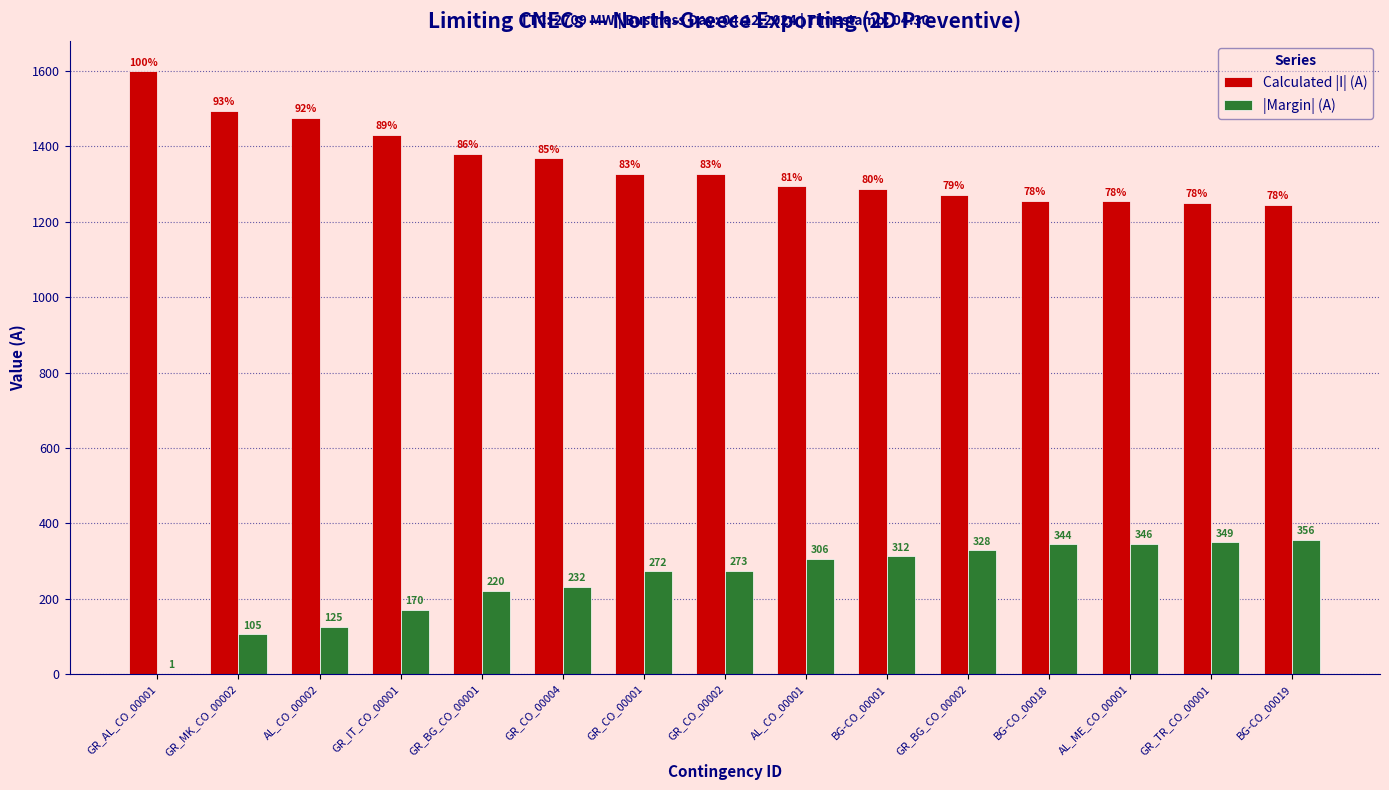

Reading right to left, extract all data points from this chart.

Calculated |I| (A): 1244	1251	1254	1256	1272	1288	1294	1327	1328	1368	1380	1430	1475	1495	1599
|Margin| (A): 356	349	346	344	328	312	306	273	272	232	220	170	125	105	1